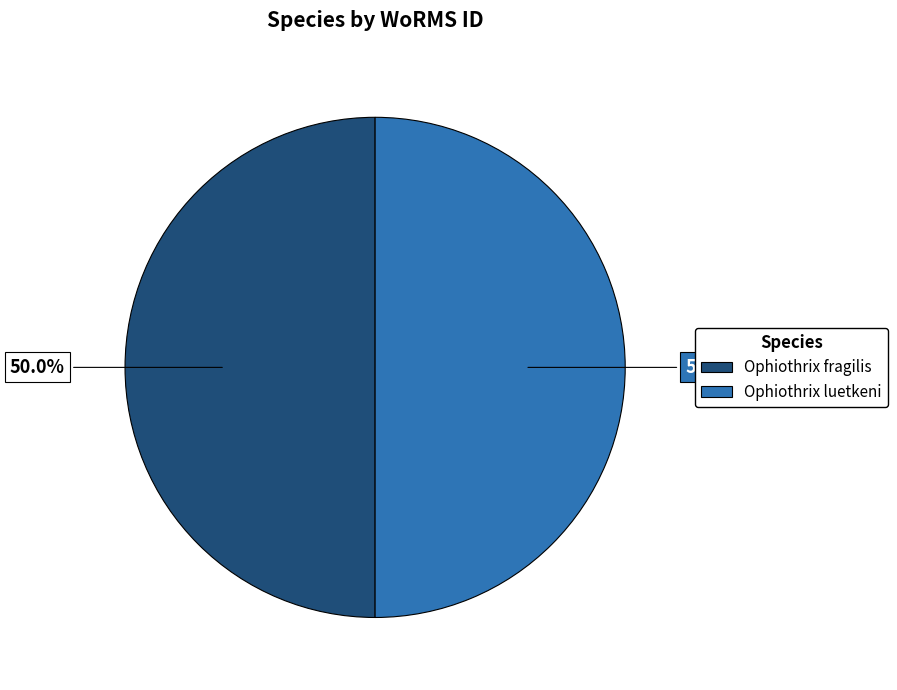

What is the ratio of the value at Ophiothrix fragilis to the value at Ophiothrix luetkeni?

1.0